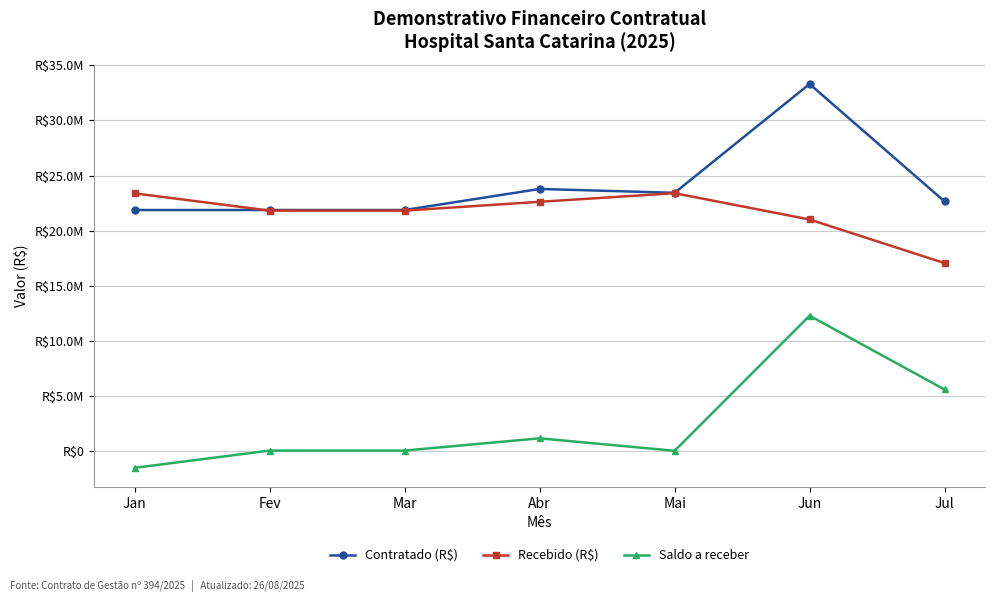

What is the difference between the maximum and second lowest values in the Saldo a receber series?

12255082.9